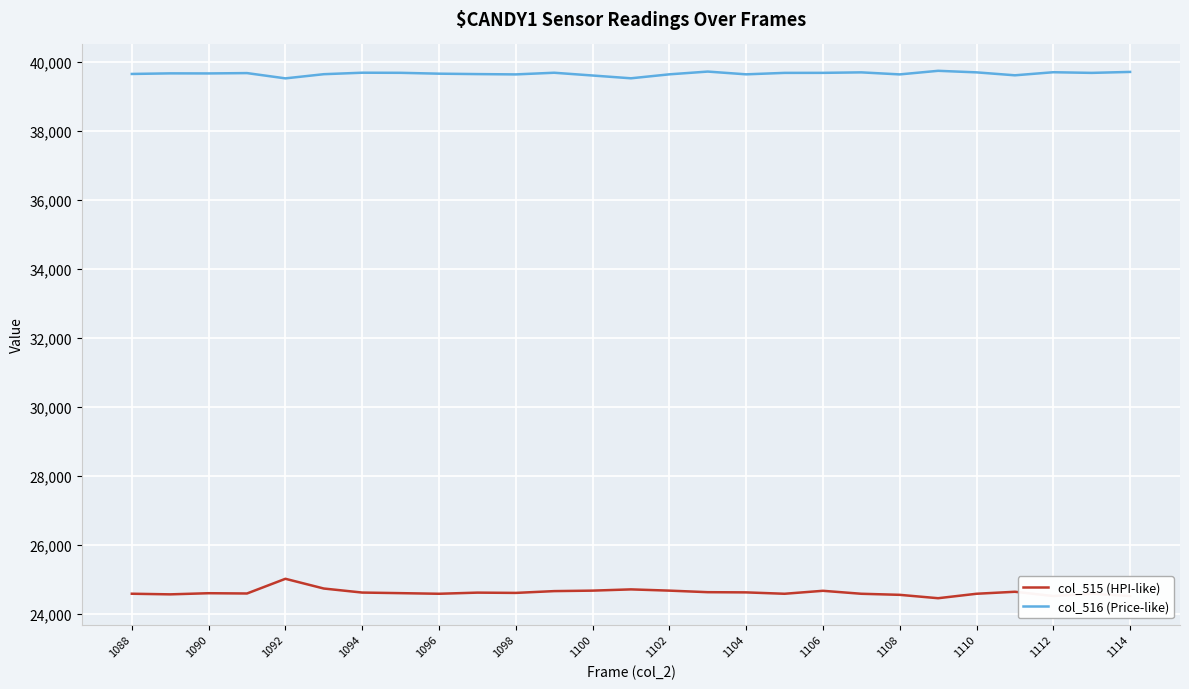

What is the lowest value of the col_516 (Price-like) series?

39520